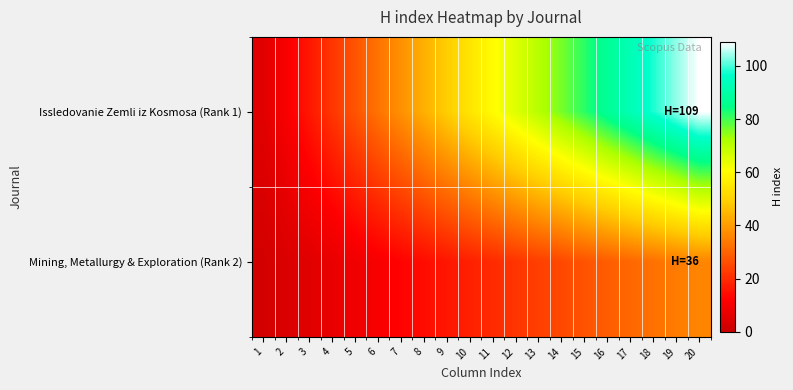

Reading left to right, extract all data points from this chart.

Issledovanie Zemli iz Kosmosa (Rank 1): 1=5.5	2=10.9	3=16.4	4=21.8	5=27.2	6=32.7	7=38.1	8=43.6	9=49.0	10=54.5	11=60.0	12=65.4	13=70.8	14=76.3	15=81.8	16=87.2	17=92.7	18=98.1	19=103.5	20=109.0
Mining, Metallurgy & Exploration (Rank 2): 1=1.8	2=3.6	3=5.4	4=7.2	5=9.0	6=10.8	7=12.6	8=14.4	9=16.2	10=18.0	11=19.8	12=21.6	13=23.4	14=25.2	15=27.0	16=28.8	17=30.6	18=32.4	19=34.2	20=36.0